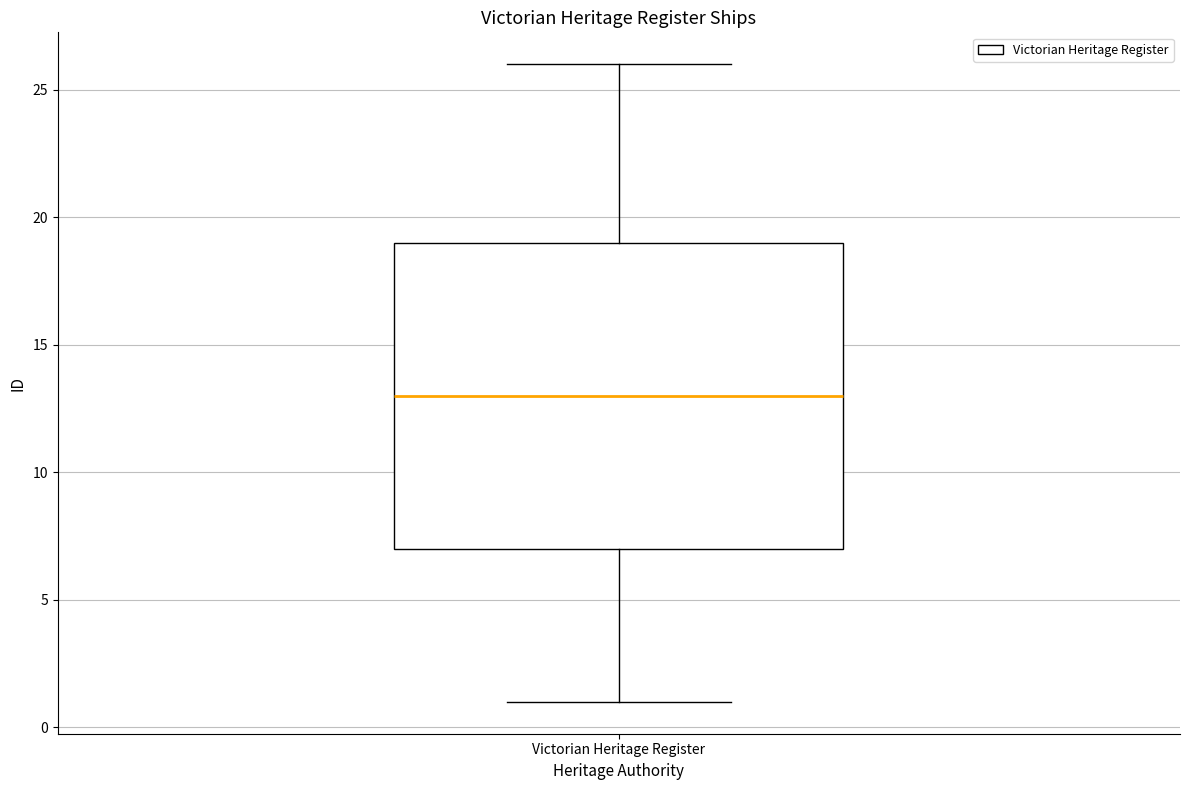

Where does the lower whisker of the box for Victorian Heritage Register end on the y-axis? The values are not printed on the chart, so give them approximately, as read against the axis.

1